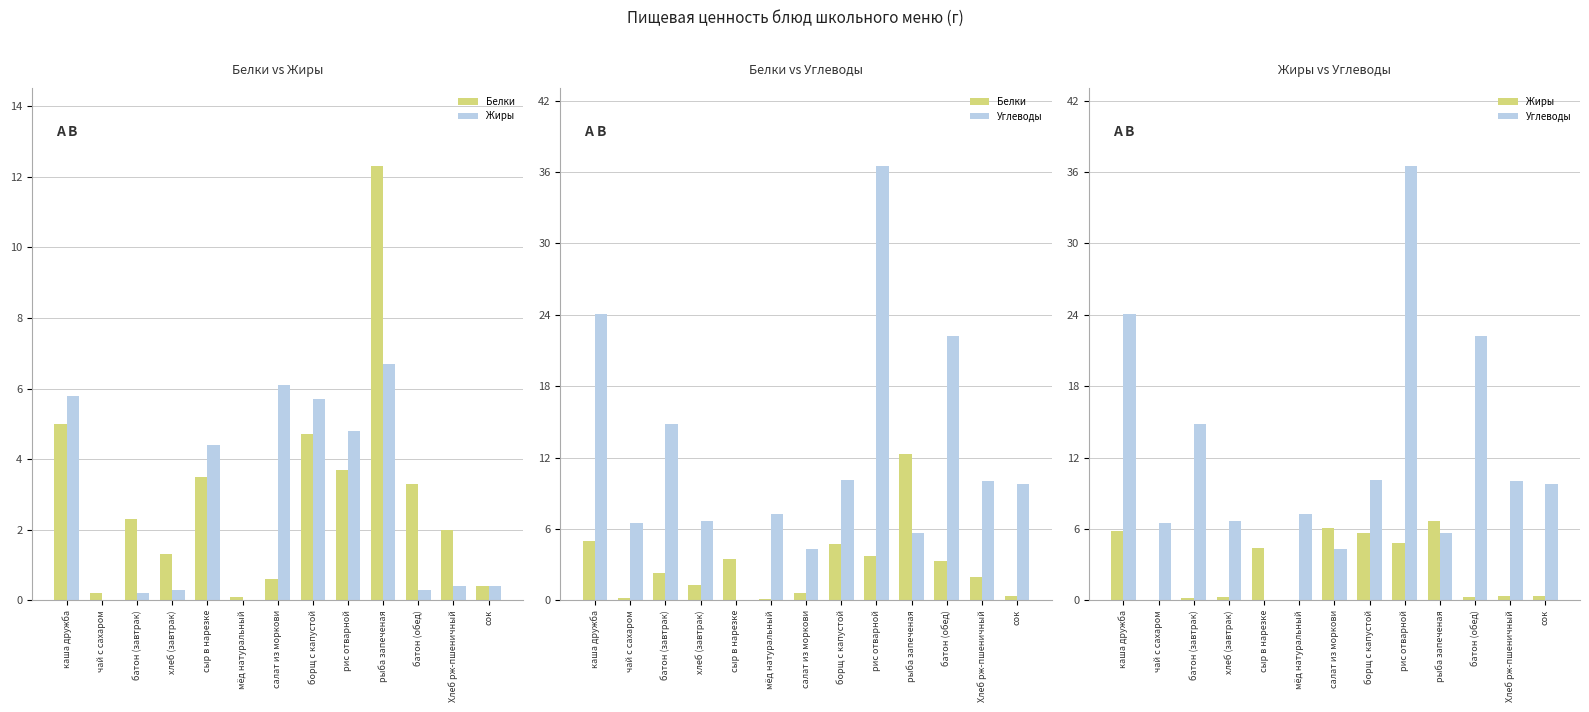

Which series has the largest total across all categories?

Углеводы